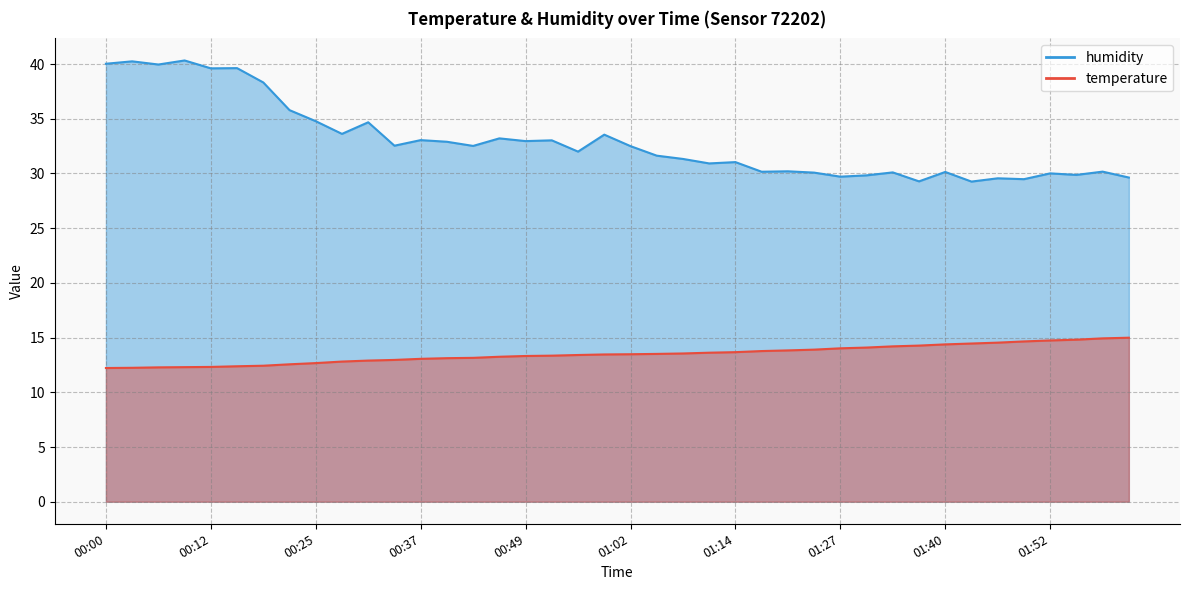

How many categories are shown in the chart?

40